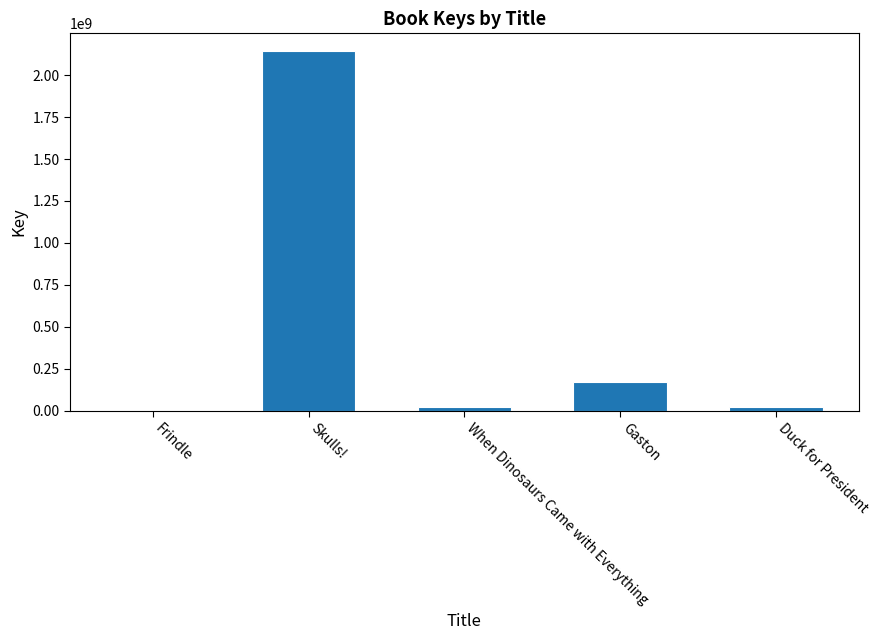

What is the maximum value shown in the chart?

2141918294